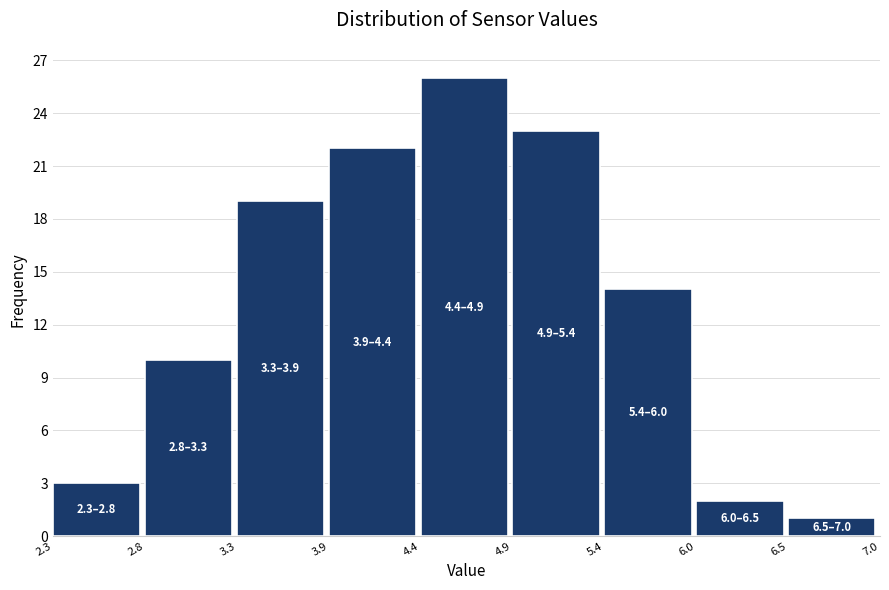

Over which range of the x-axis is the bar tallest?

4.4 to 4.9